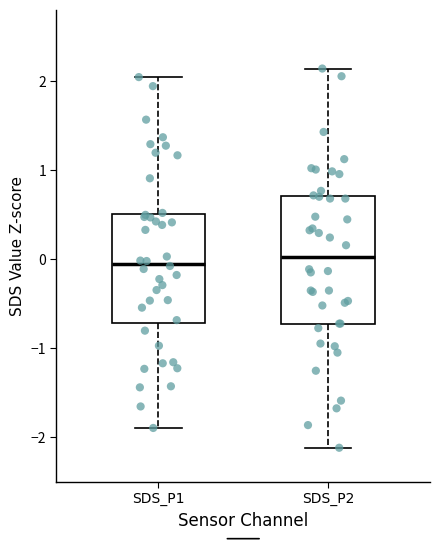

Where does the lower whisker of the box for SDS_P2 end on the y-axis? The values are not printed on the chart, so give them approximately, as read against the axis.

-2.1